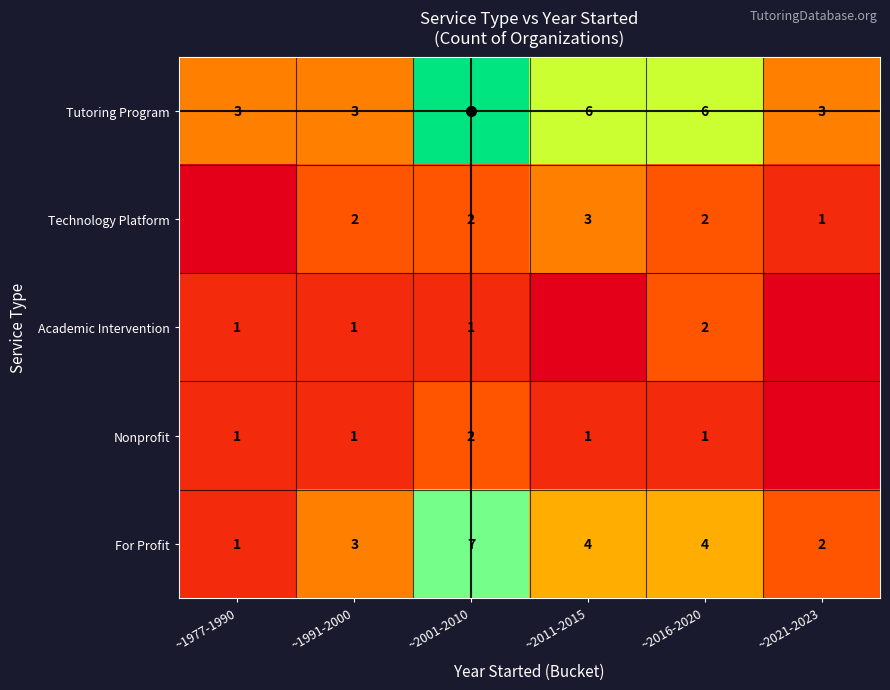

Between ~1991-2000 and ~2011-2015, which is larger?

~2011-2015